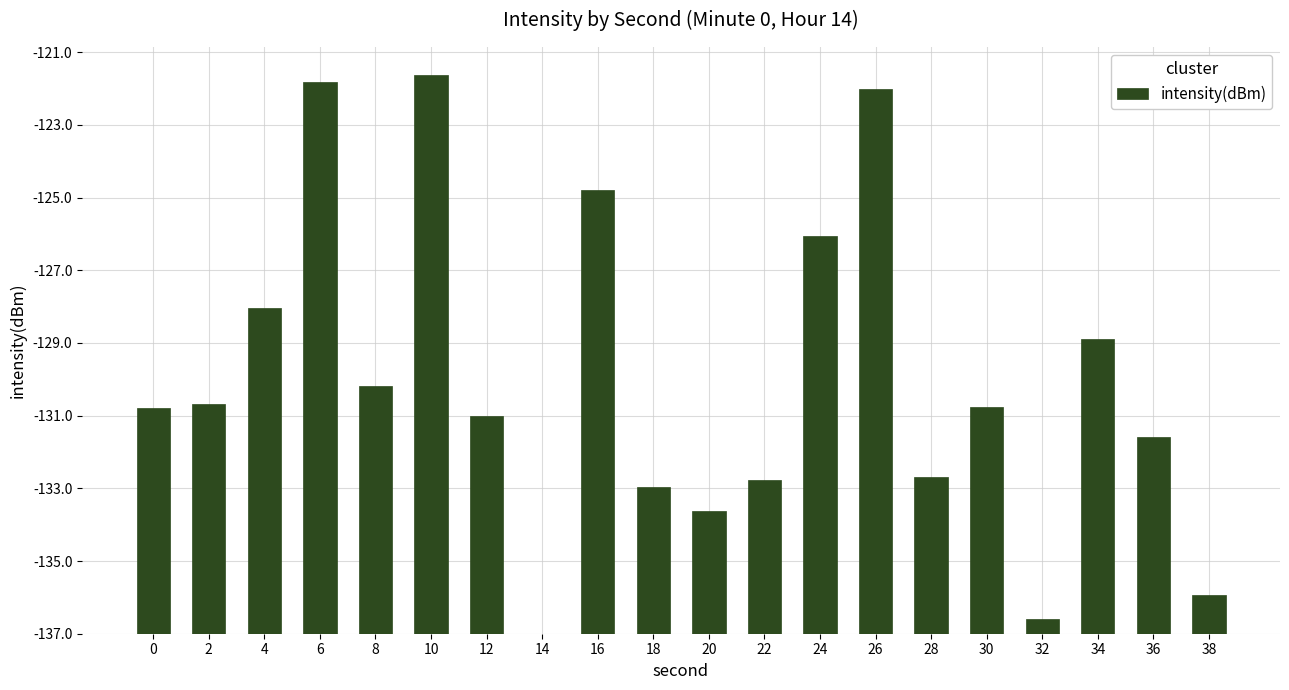

Reading left to right, what are all the values shown in this chart?

0=6.2	2=6.3	4=9.0	6=15.2	8=6.8	10=15.4	12=6.0	14=0.0	16=12.2	18=4.0	20=3.4	22=4.2	24=10.9	26=15.0	28=4.3	30=6.2	32=0.4	34=8.1	36=5.4	38=1.1